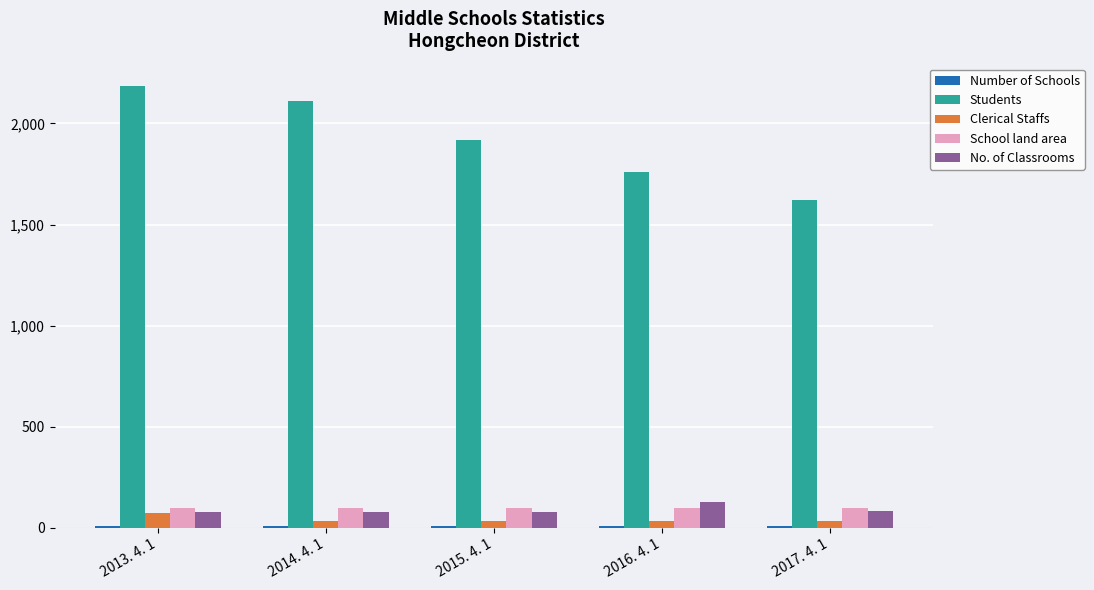

The value of School land area at 2013. 4. 1 is 99.0. True or false?

True